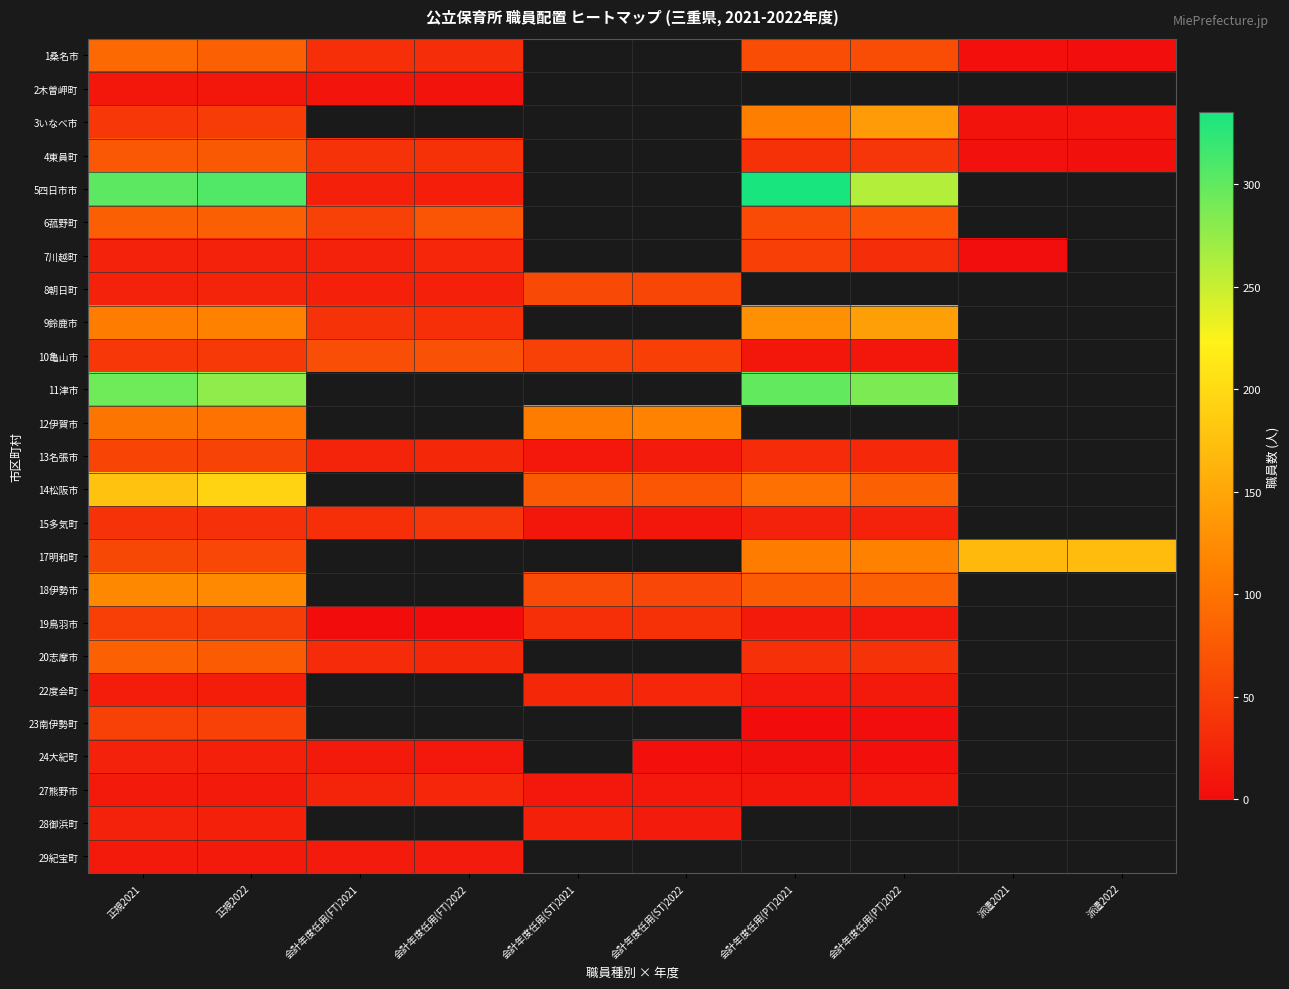

Which series changed the most between 会計年度任用(ST)2022 and 会計年度任用(PT)2022?

10亀山市